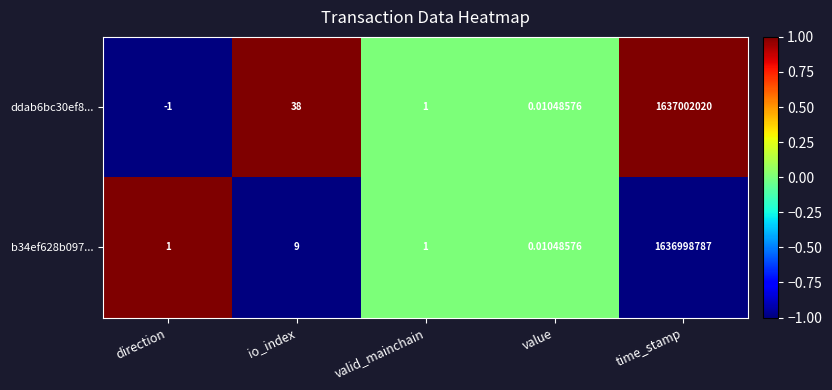

What is the spread (max minus min) of values at io_index?

29.0